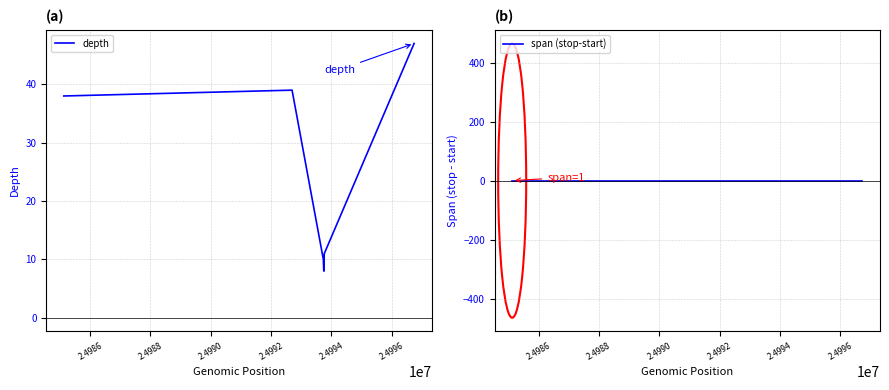

True or false: depth and span (stop-start) intersect in this chart.

False